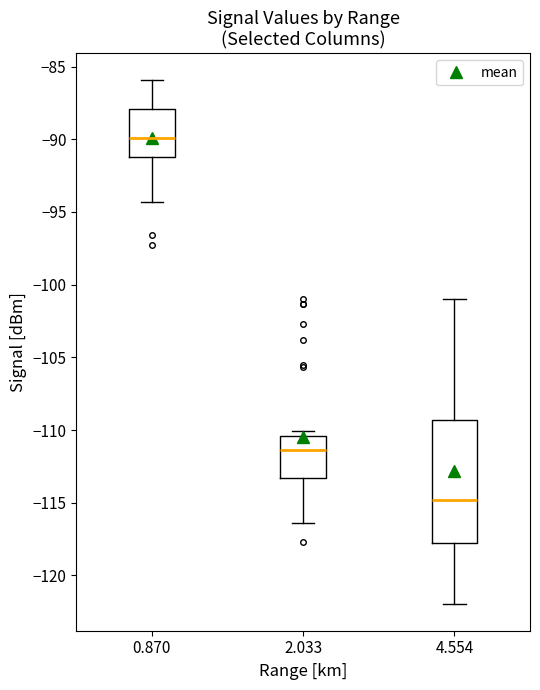

Where does the upper whisker of the box at x = 4.554 end on the y-axis? The values are not printed on the chart, so give them approximately, as read against the axis.

-101.0